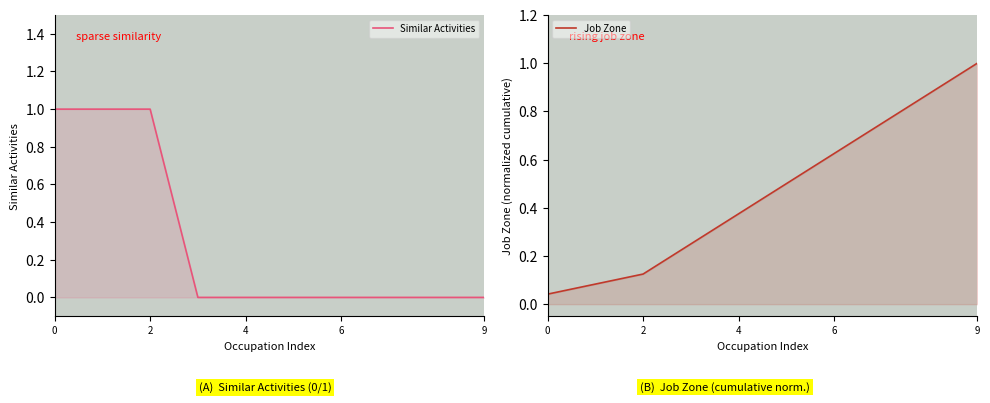

Between 8 and 5, which is larger?

8